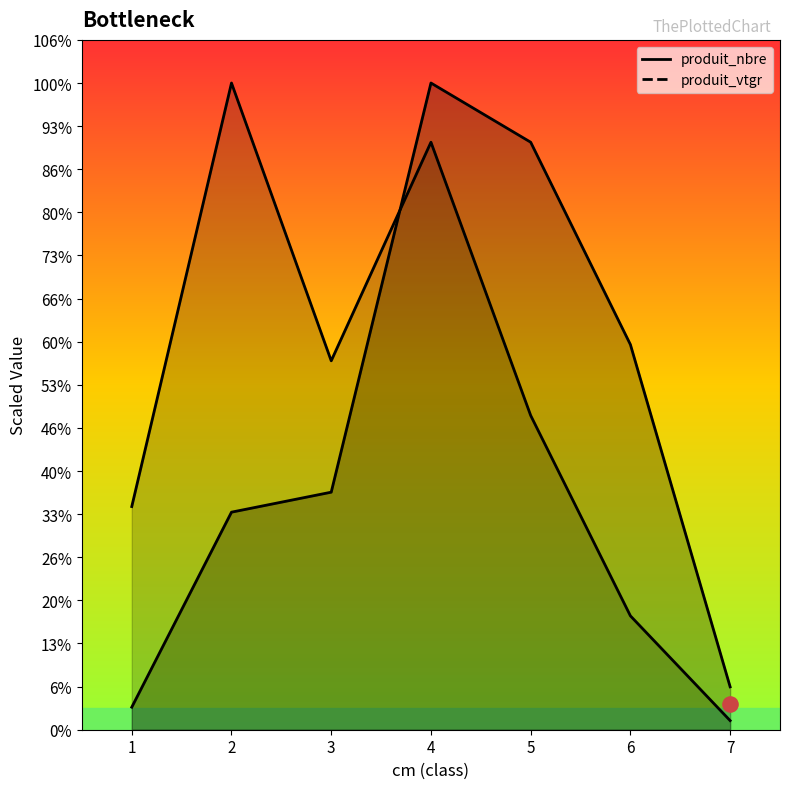

What is the total value across all series at 3?

140.7